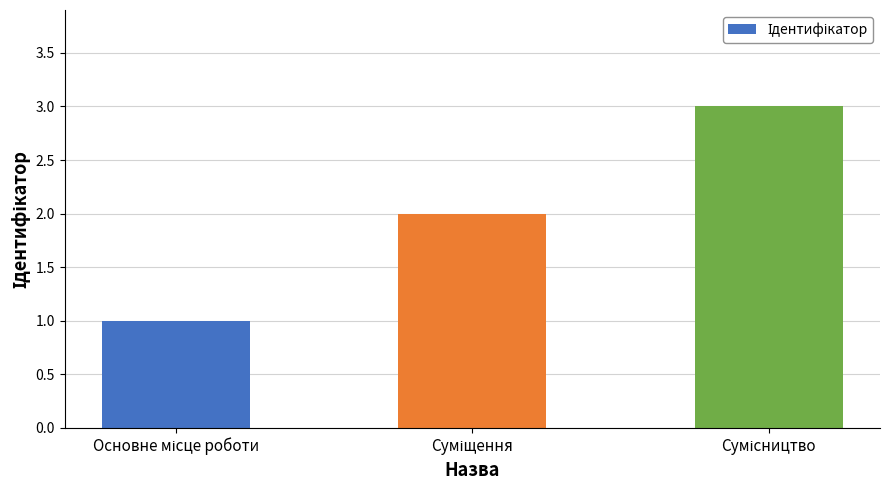

What is the greatest value displayed?

3